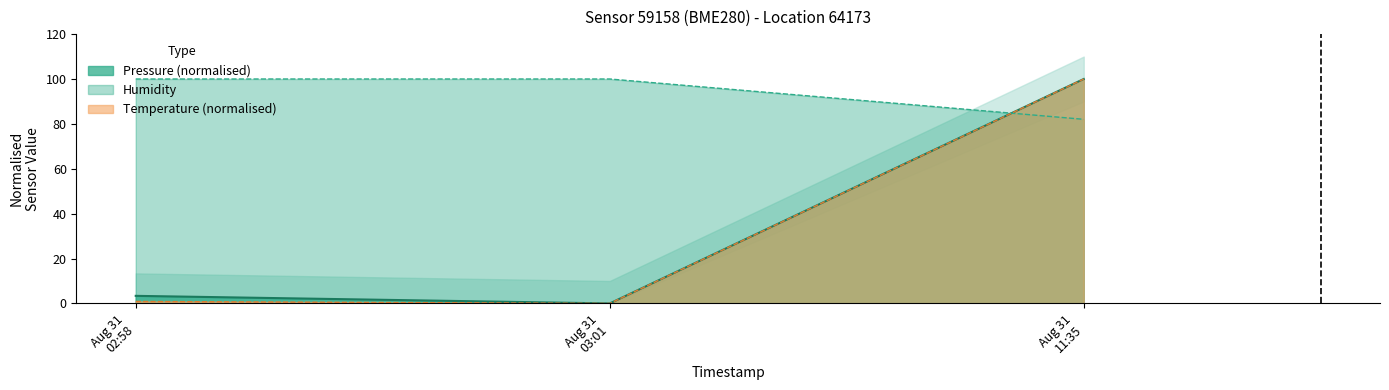

List the series in order of their peak value, lowest first.

temperature, pressure, humidity